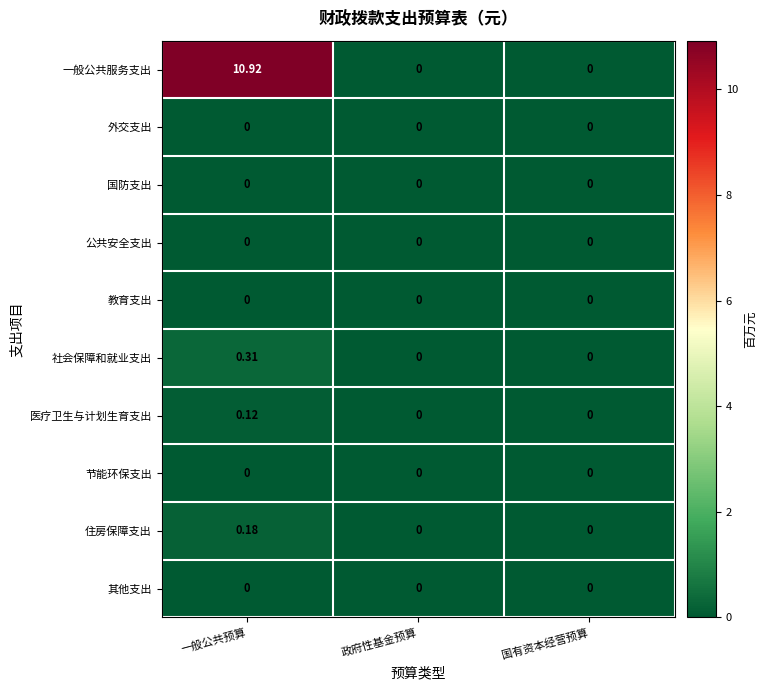

At which category is the sum across all series the highest?

一般公共预算